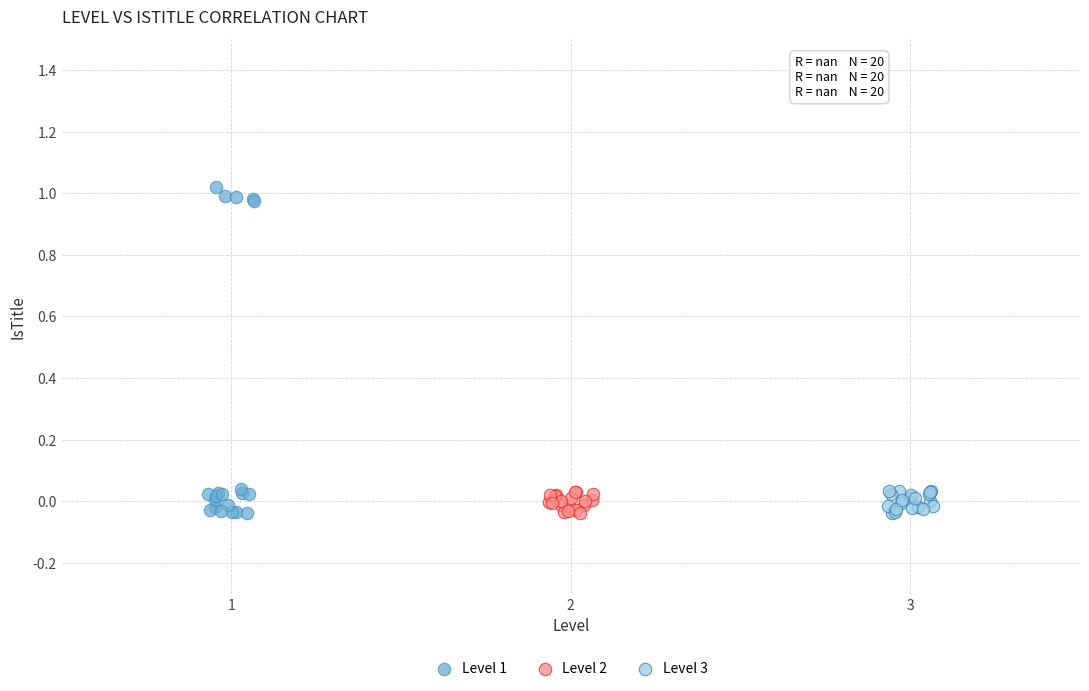

Which series reaches the maximum Y coordinate?

Level 1